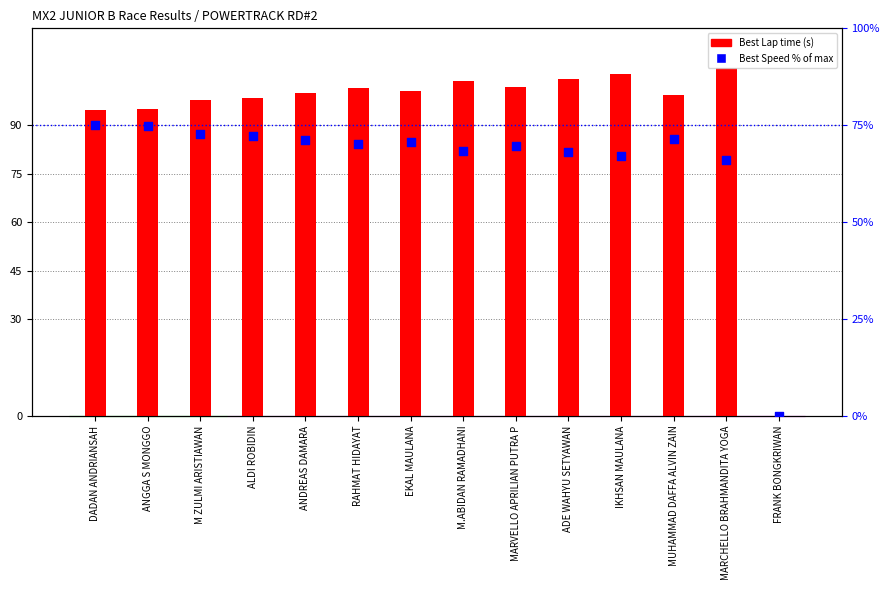

What is the total value across all series at M.ABIDAN RAMADHANI?

172.3